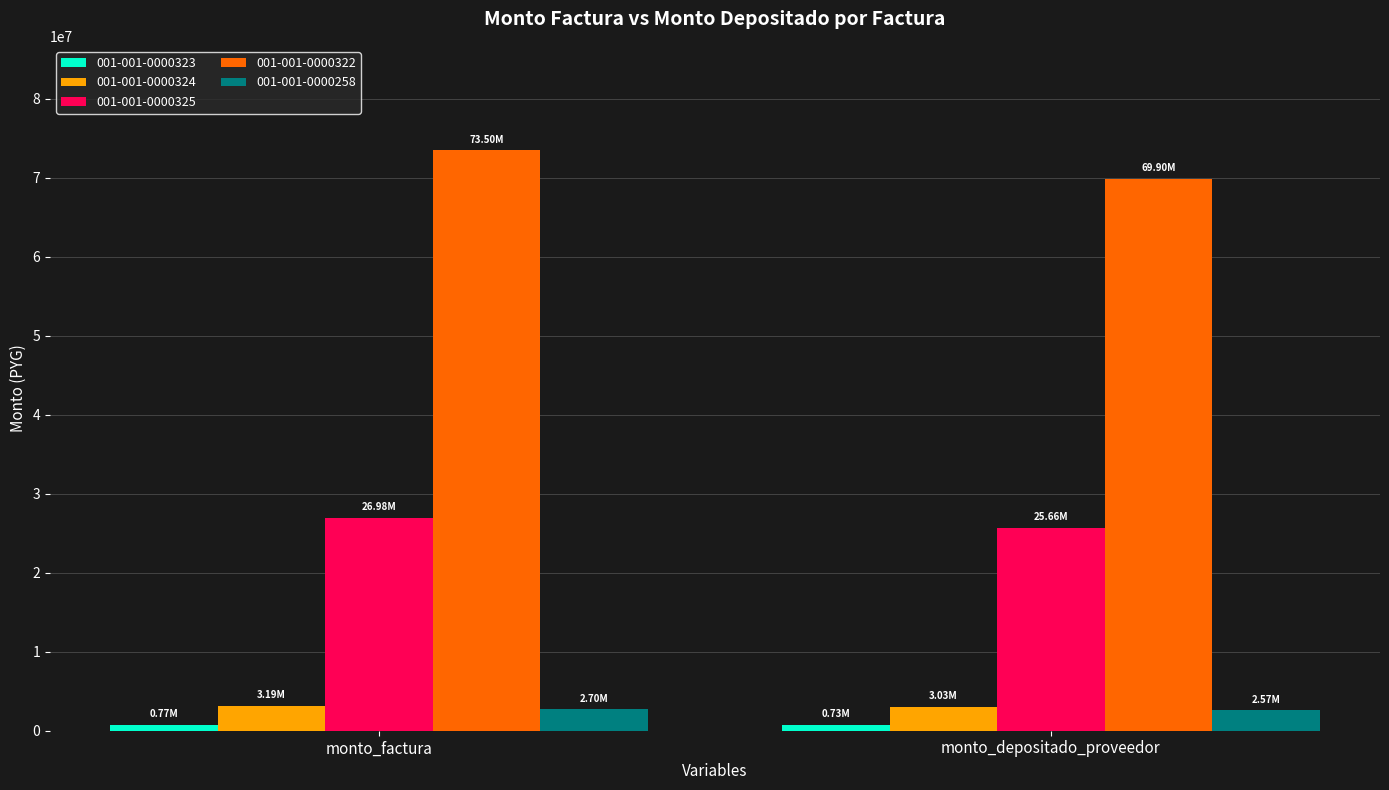

At which category does the chart reach its peak across all series?

monto_factura